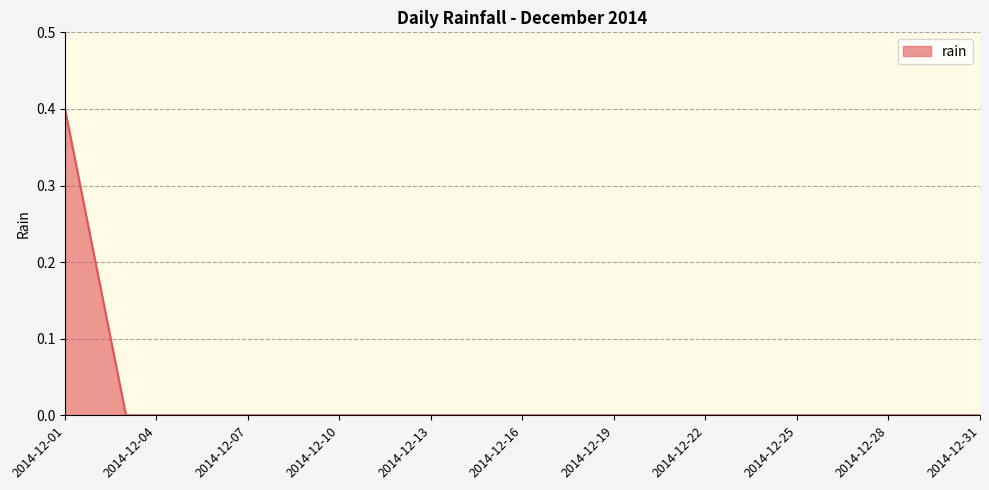

What is the maximum value shown in the chart?

0.4